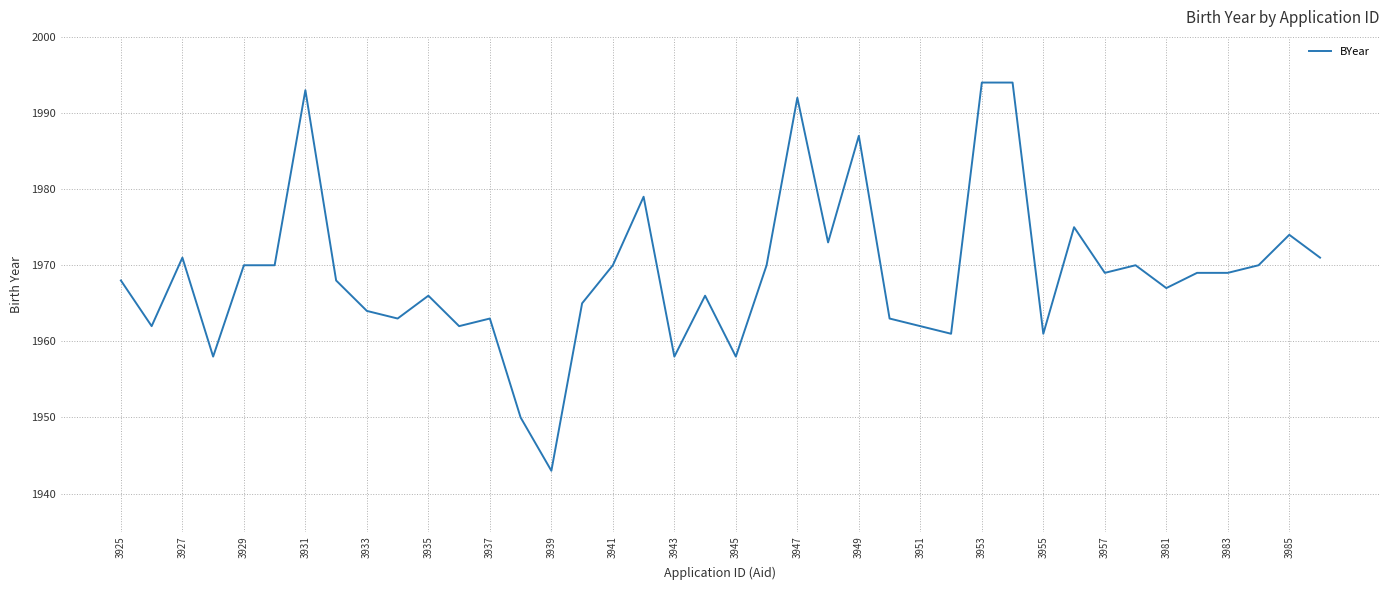

What is the minimum value shown in the chart?

1943